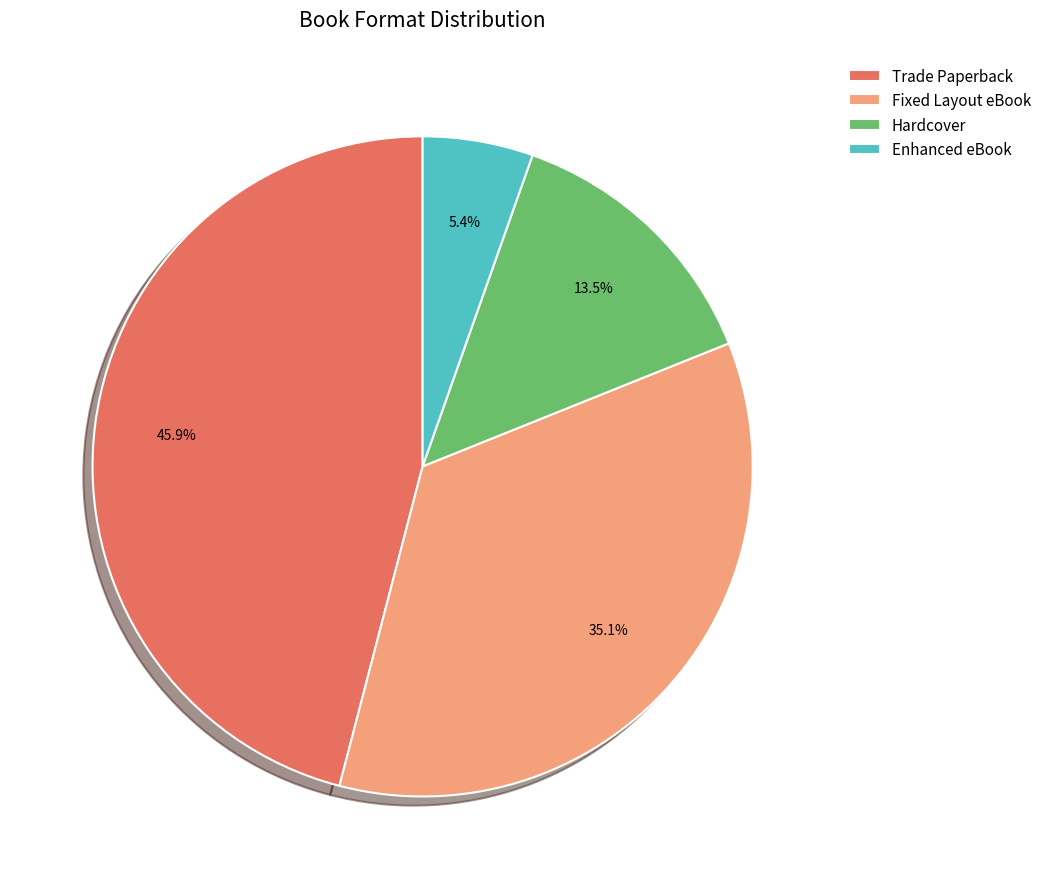

Approximately how many times larger is the value at Enhanced eBook compared to Fixed Layout eBook?

0.2